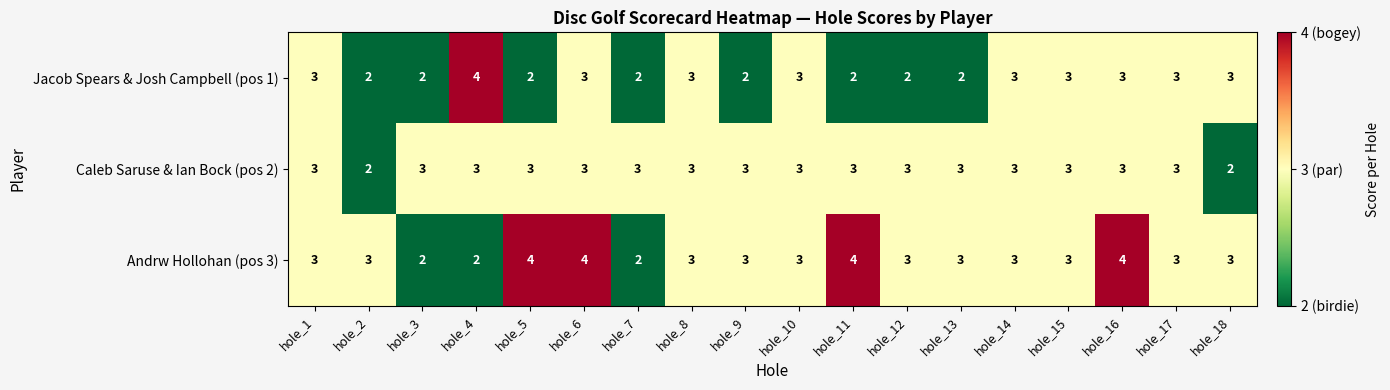

What is the maximum value shown in the chart?

4